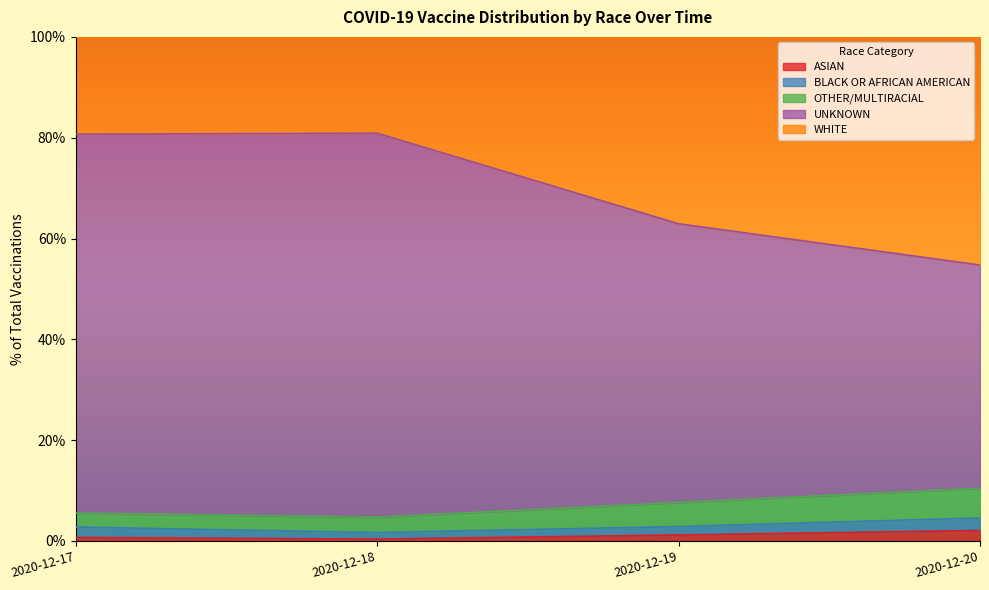

At which category does BLACK OR AFRICAN AMERICAN reach its first local valley?

2020-12-18